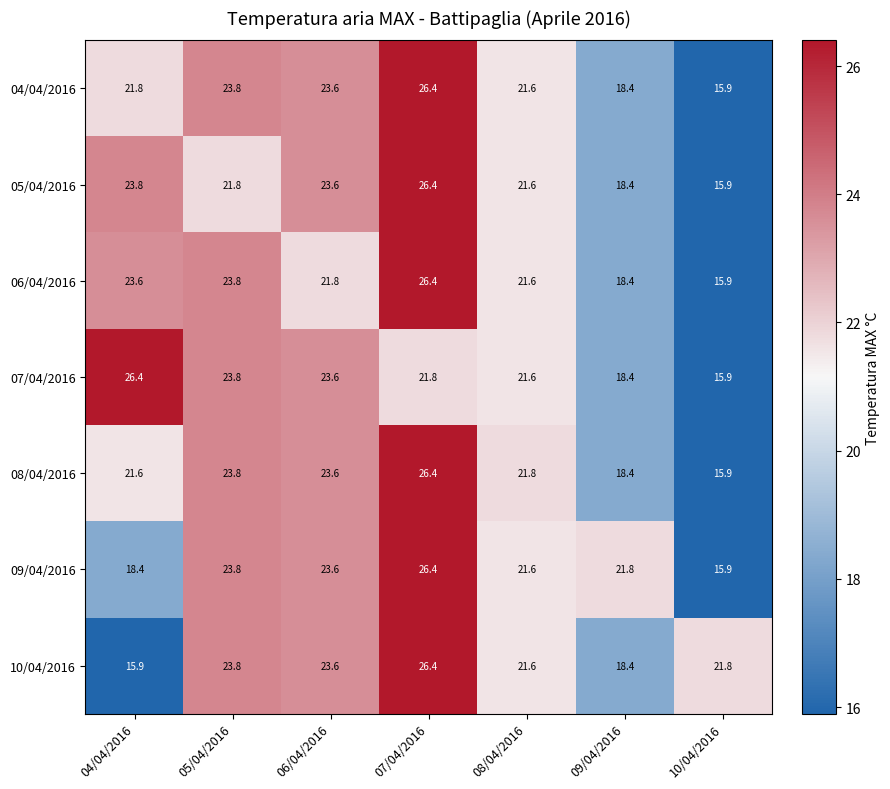

The 04/04/2016 series shows 15.9 at 10/04/2016. True or false?

True